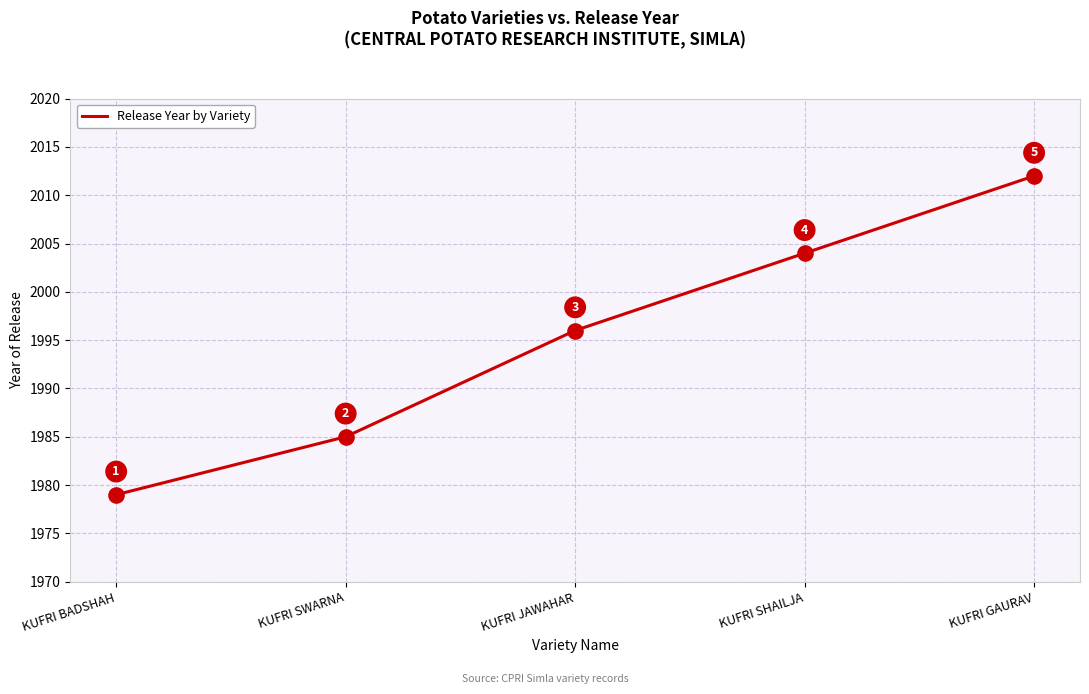

Approximately how many times larger is the value at KUFRI SWARNA compared to KUFRI JAWAHAR?

1.0